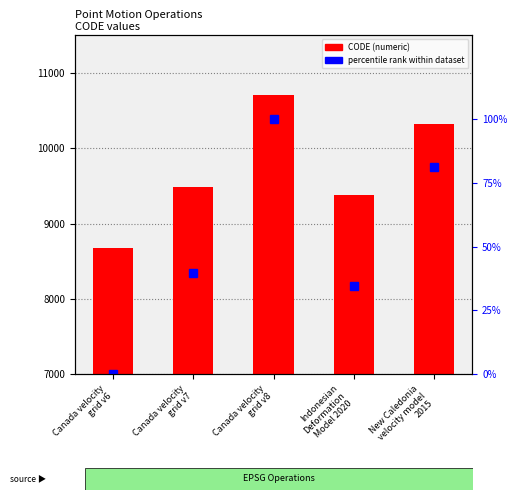

What position from the left is Canada velocity
grid v6?

1